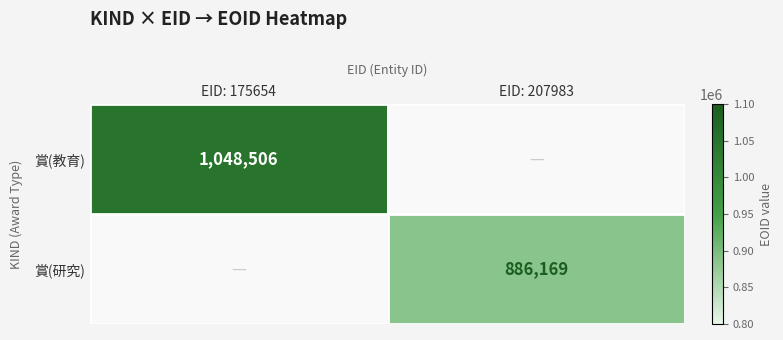

True or false: 賞(研究) has a value of 1472416 at EID: 207983.

False